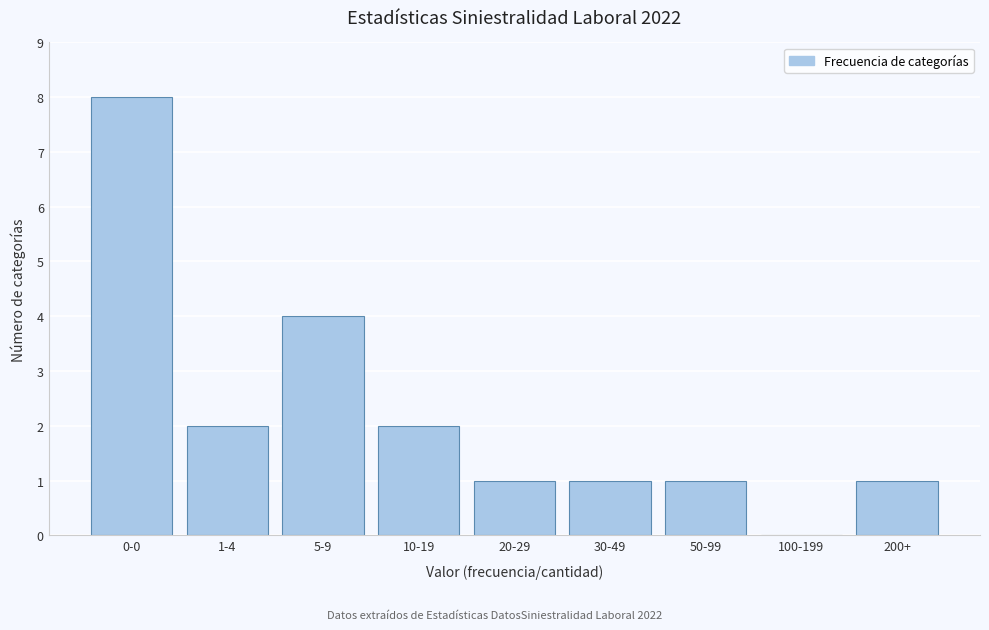

Reading left to right, what are all the values shown in this chart?

0-0=8	1-4=2	5-9=4	10-19=2	20-29=1	30-49=1	50-99=1	100-199=0	200+=1